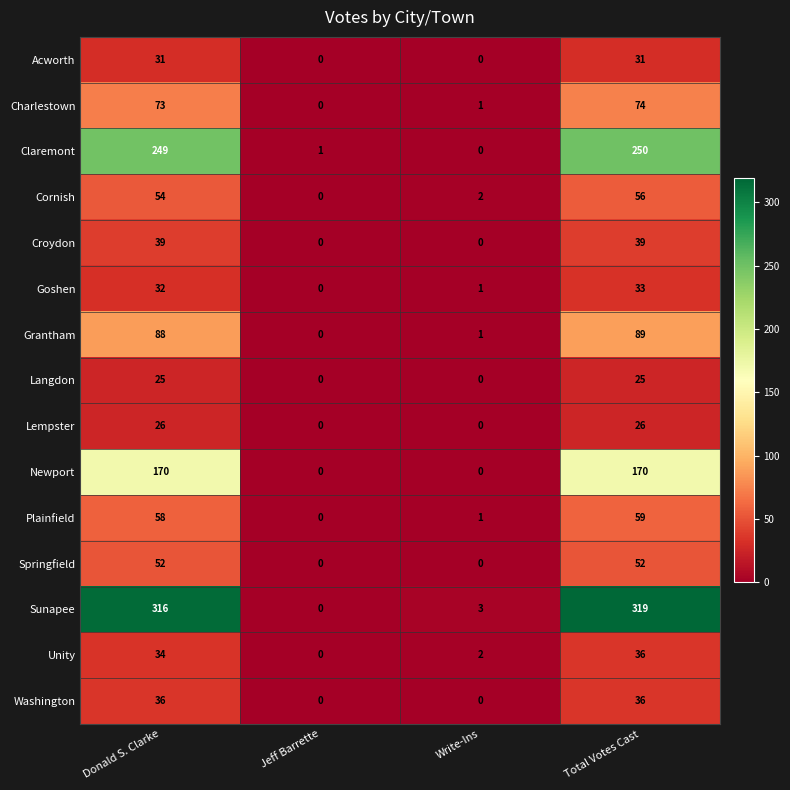

At which category is the sum across all series the highest?

Total Votes Cast